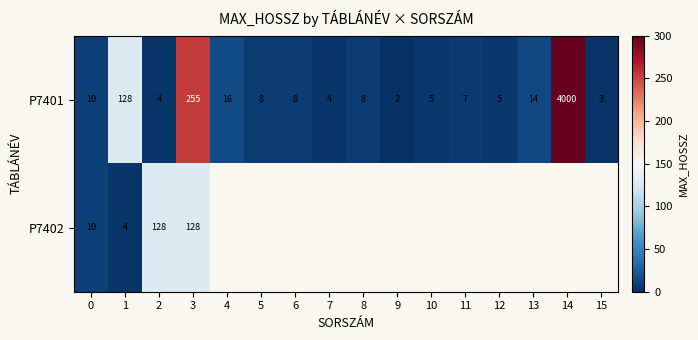

What is the average value of the P7401 series?

280